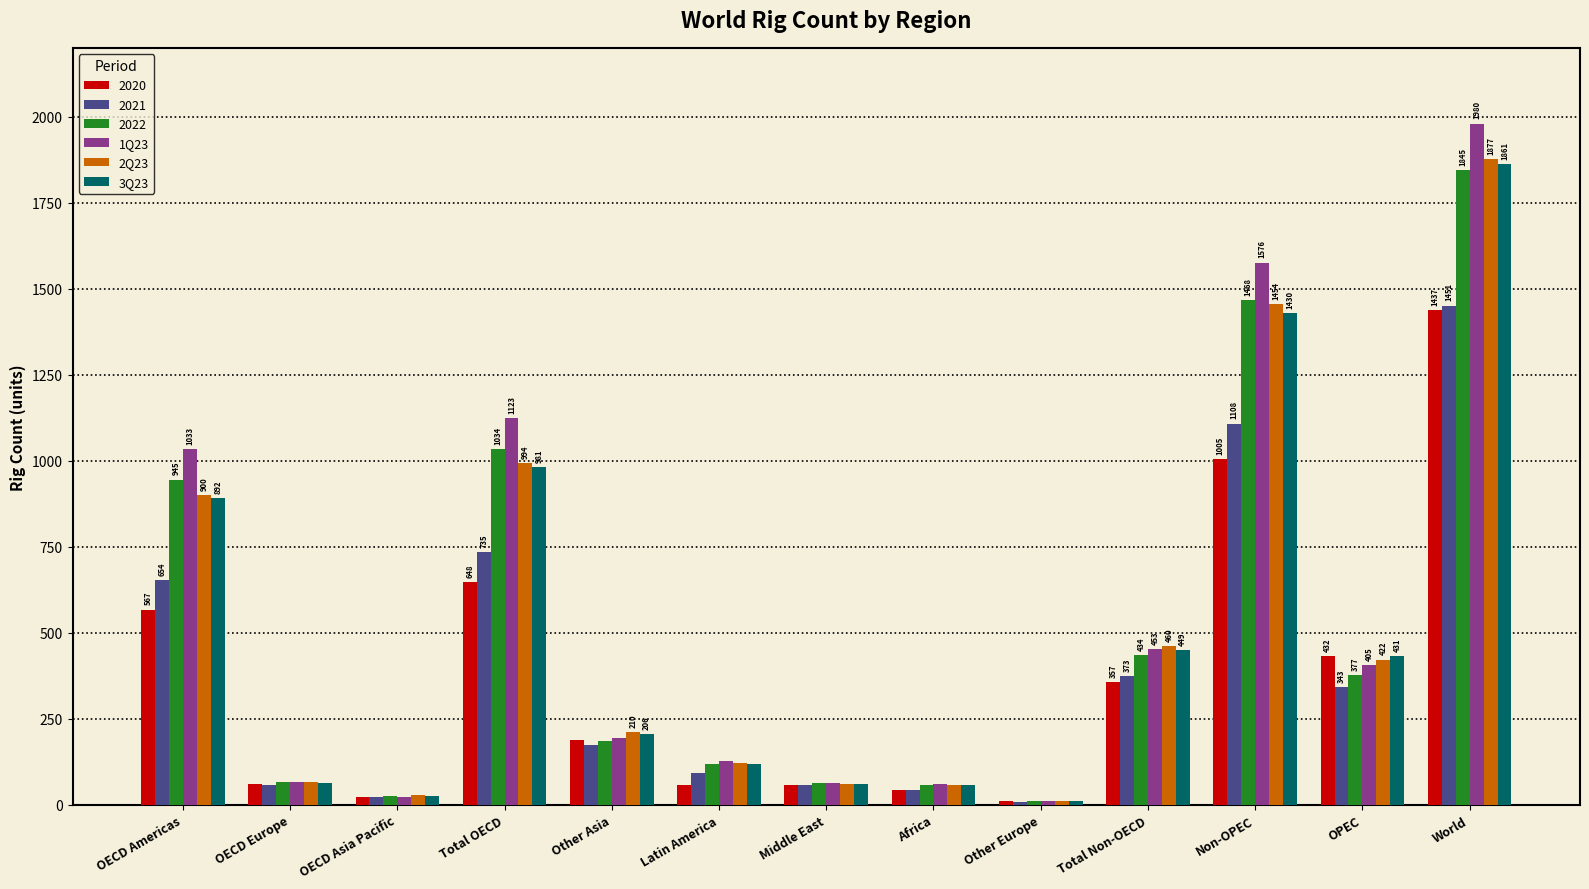

At which category does the chart reach its peak across all series?

World